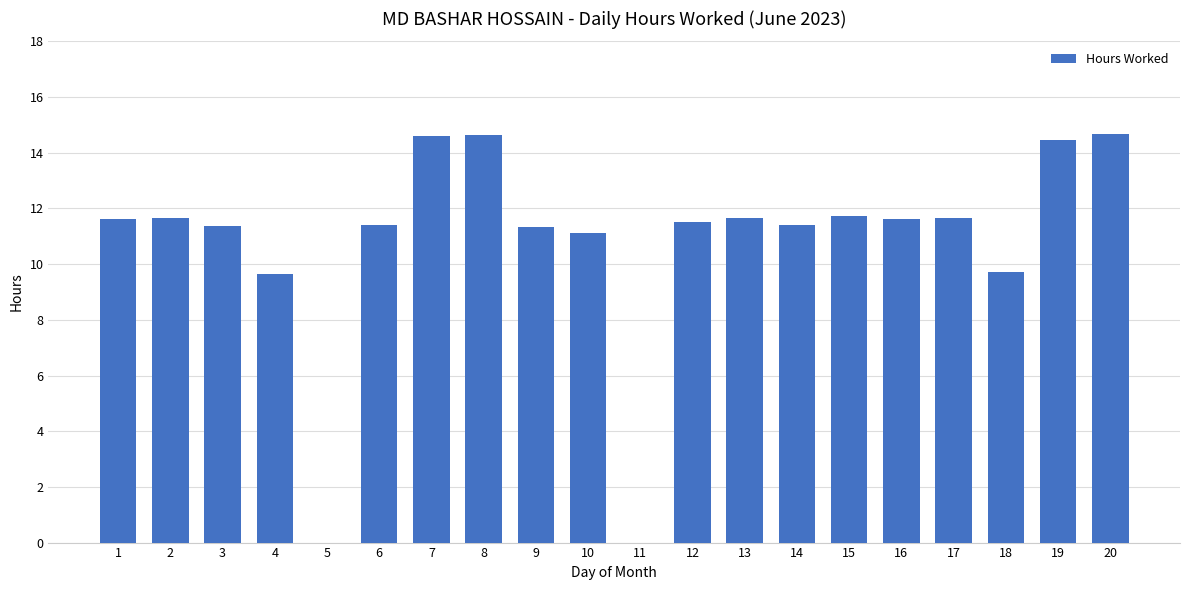

Is it true that the value at 6 is 17.6?

False